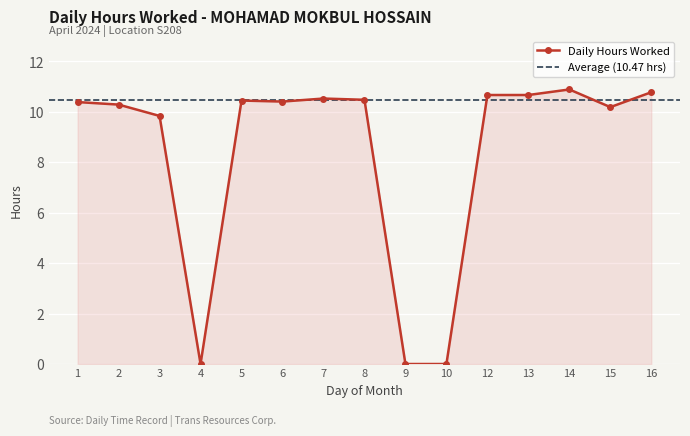

Reading left to right, extract all data points from this chart.

1=10.4	2=10.3	3=9.8	4=0.0	5=10.4	6=10.4	7=10.5	8=10.5	9=0.0	10=0.0	12=10.7	13=10.7	14=10.9	15=10.2	16=10.8